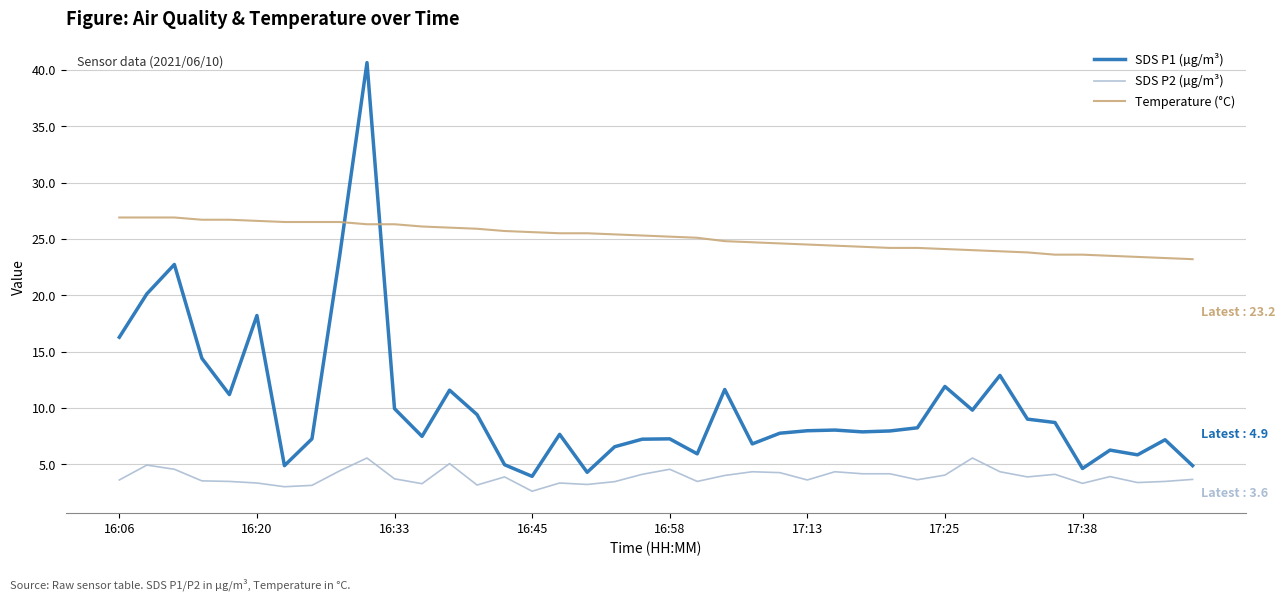

Count the number of data series in this chart.

3